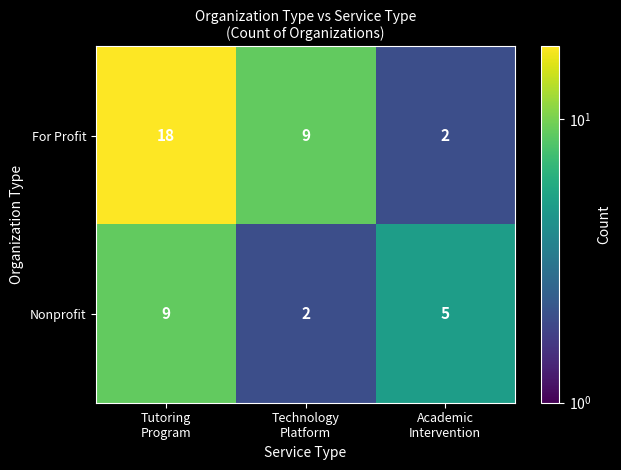

What is the difference between the maximum and minimum values in the For Profit series?

16